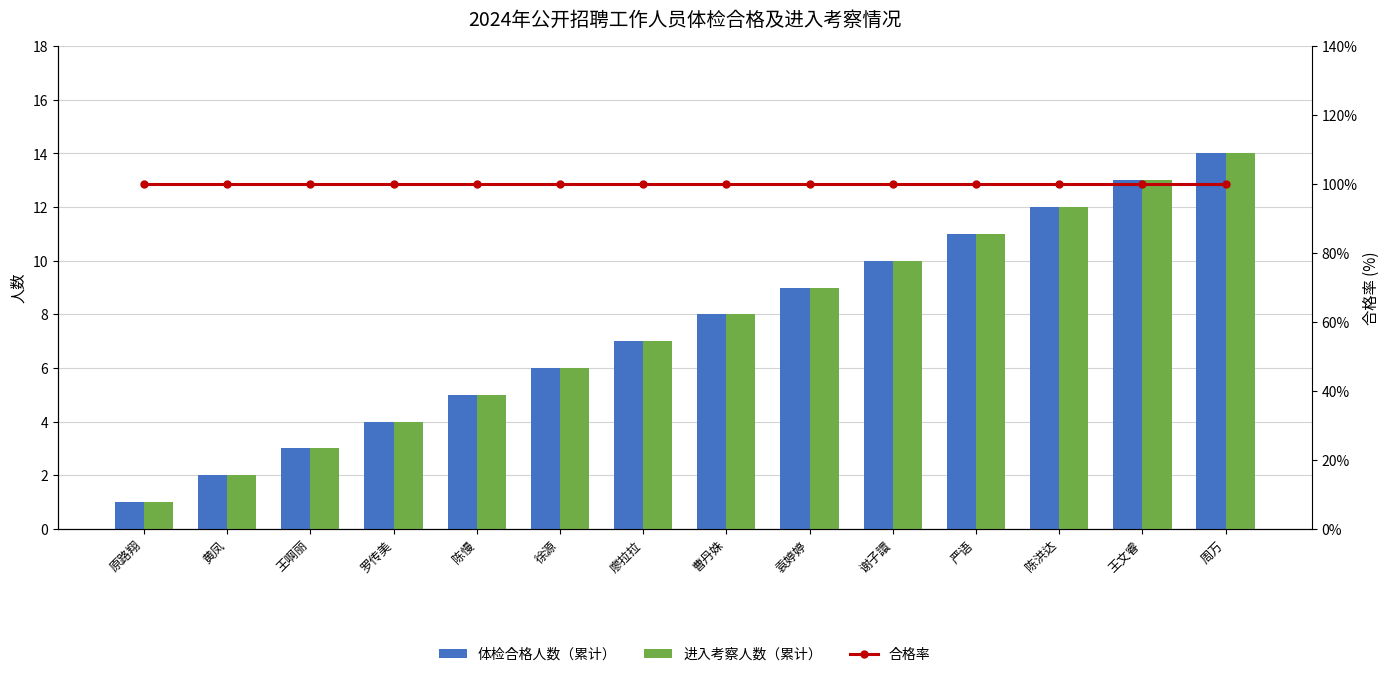

Reading left to right, transcribe all the data shown in this chart.

体检合格人数（累计）: 原路翔=1	黄凤=2	王啊丽=3	罗传美=4	陈慢=5	徐源=6	廖拉拉=7	曹丹姝=8	袁婷婷=9	谢子譞=10	严语=11	陈洪达=12	王文睿=13	周万=14
进入考察人数（累计）: 原路翔=1	黄凤=2	王啊丽=3	罗传美=4	陈慢=5	徐源=6	廖拉拉=7	曹丹姝=8	袁婷婷=9	谢子譞=10	严语=11	陈洪达=12	王文睿=13	周万=14
合格率: 原路翔=100	黄凤=100	王啊丽=100	罗传美=100	陈慢=100	徐源=100	廖拉拉=100	曹丹姝=100	袁婷婷=100	谢子譞=100	严语=100	陈洪达=100	王文睿=100	周万=100